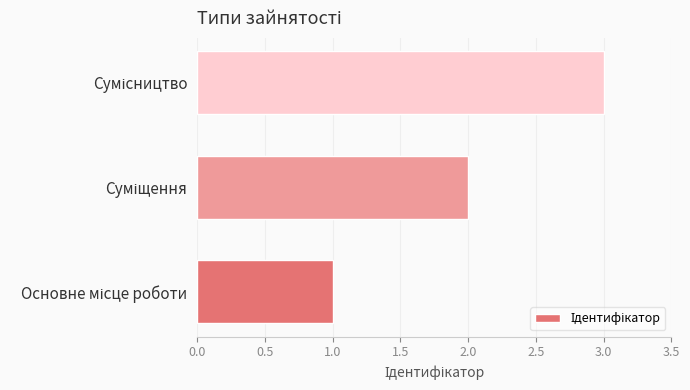

What is the sum of all values?

6